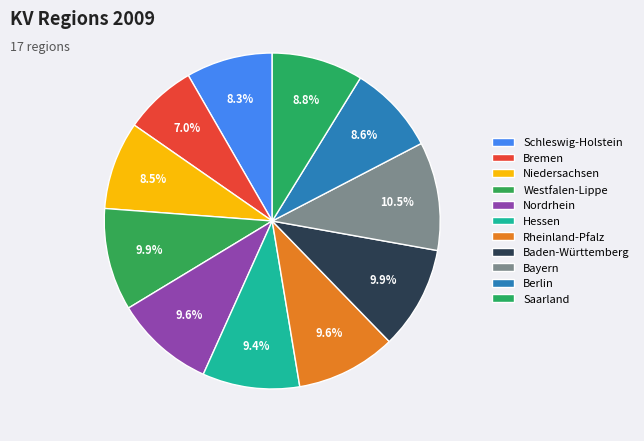

Is the sum of Saarland and Niedersachsen greater than half?

No